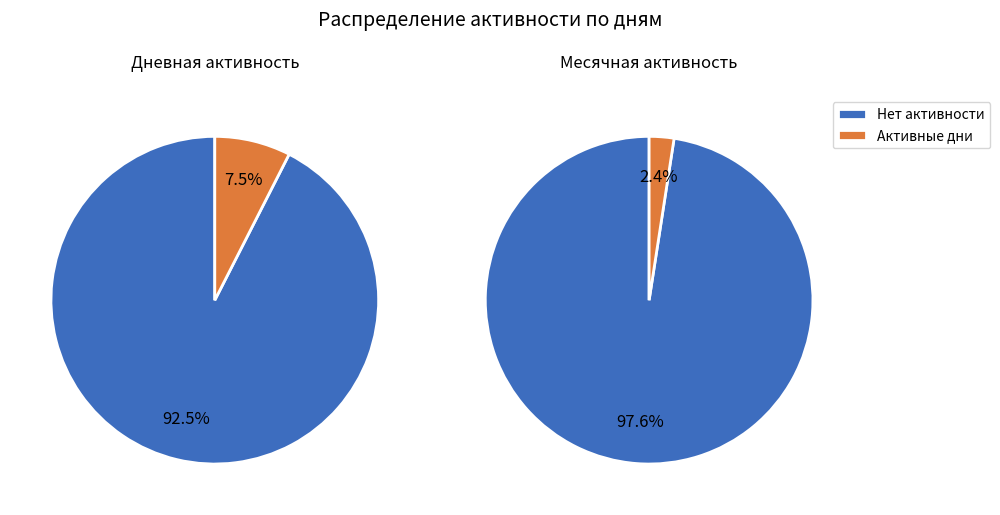

Which series has the largest range (max minus min)?

Месячная